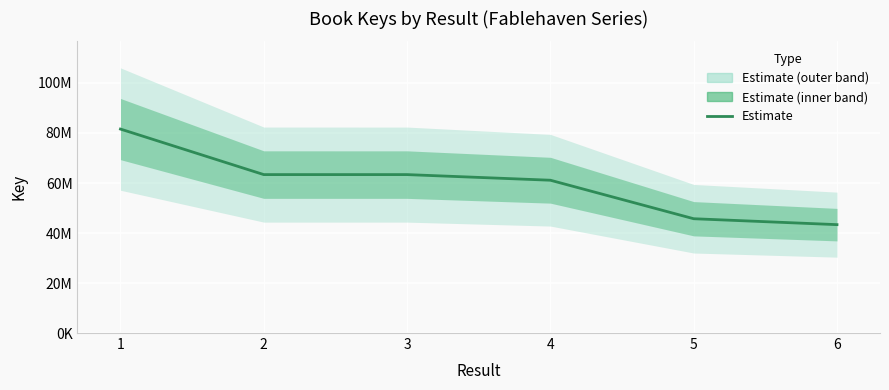

List the labels in order of value, largest first.

1, 2, 3, 4, 5, 6